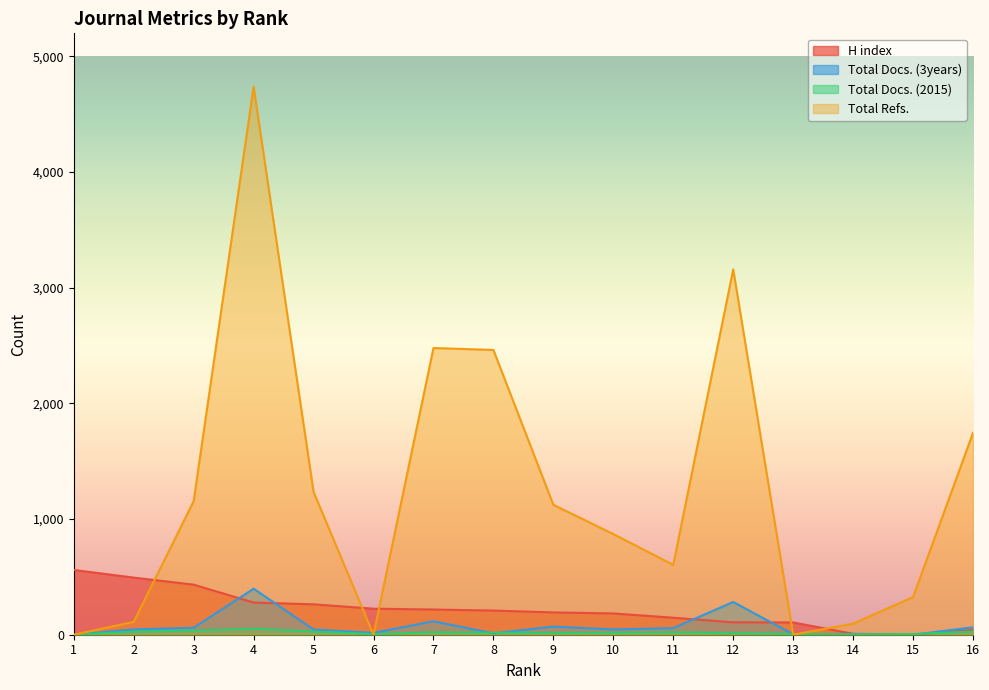

At which label does Total Docs. (2015) reach its peak?

4